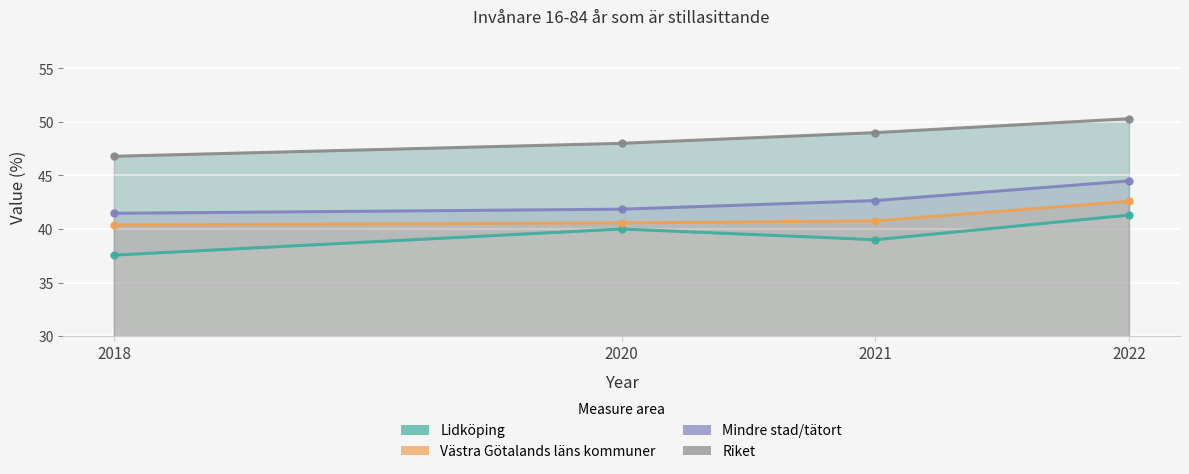

What is the highest value of the Västra Götalands läns kommuner series?

42.6